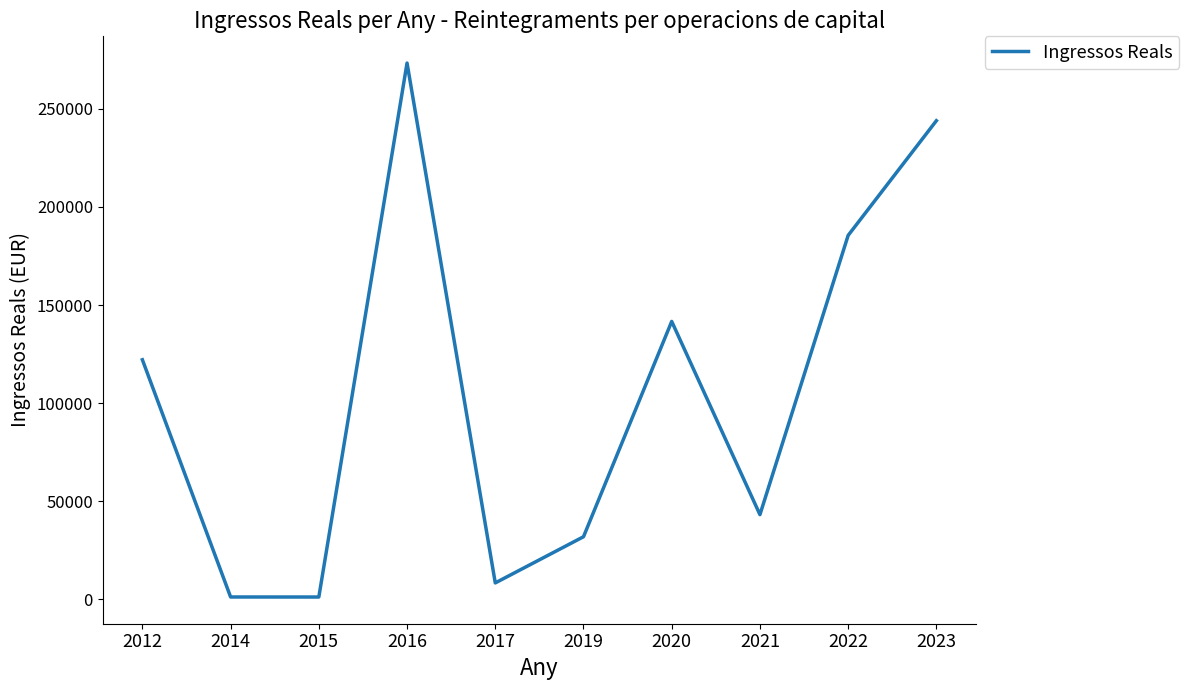

How many lines are shown in the chart?

1